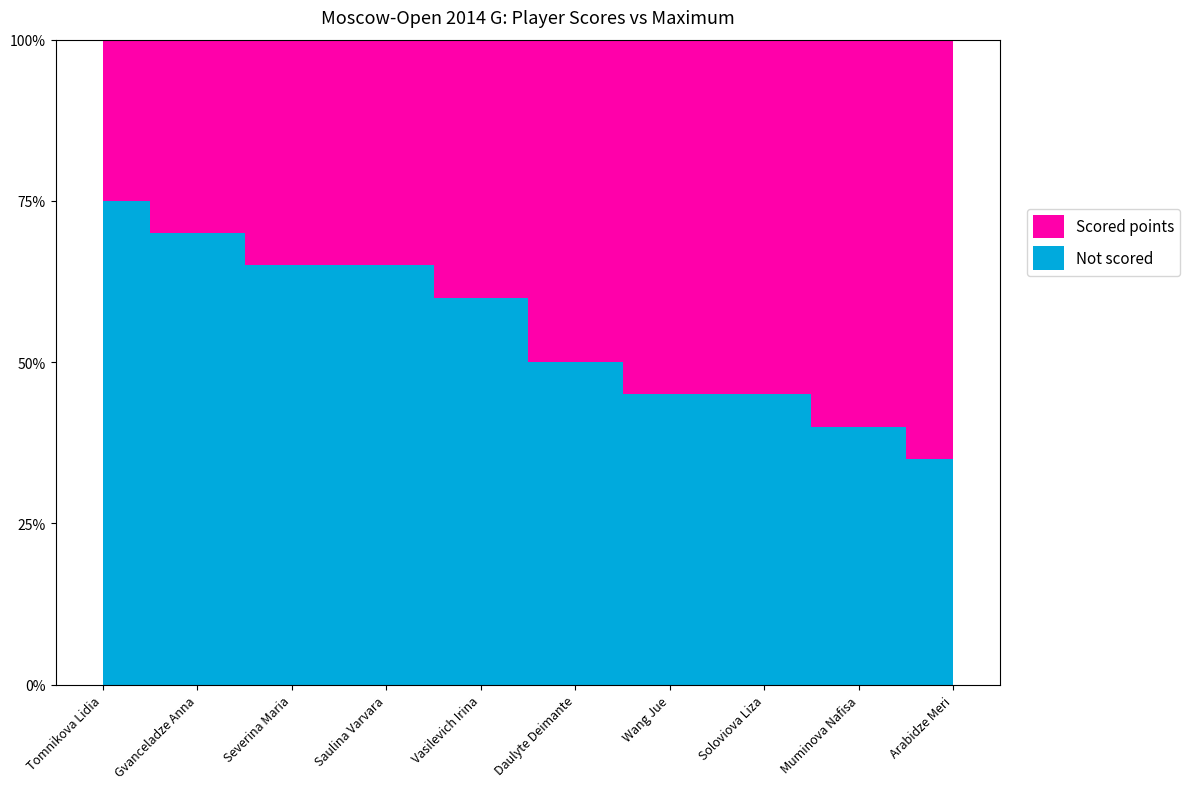

Reading left to right, extract all data points from this chart.

Points: Daulyte Deimante=5.0	Soloviova Liza=5.5	Saulina Varvara=3.5	Tomnikova Lidia=2.5	Vasilevich Irina=4.0	Arabidze Meri=6.5	Severina Maria=3.5	Muminova Nafisa=6.0	Gvanceladze Anna=3.0	Wang Jue=5.5
Max Points: Daulyte Deimante=10.0	Soloviova Liza=10.0	Saulina Varvara=10.0	Tomnikova Lidia=10.0	Vasilevich Irina=10.0	Arabidze Meri=10.0	Severina Maria=10.0	Muminova Nafisa=10.0	Gvanceladze Anna=10.0	Wang Jue=10.0